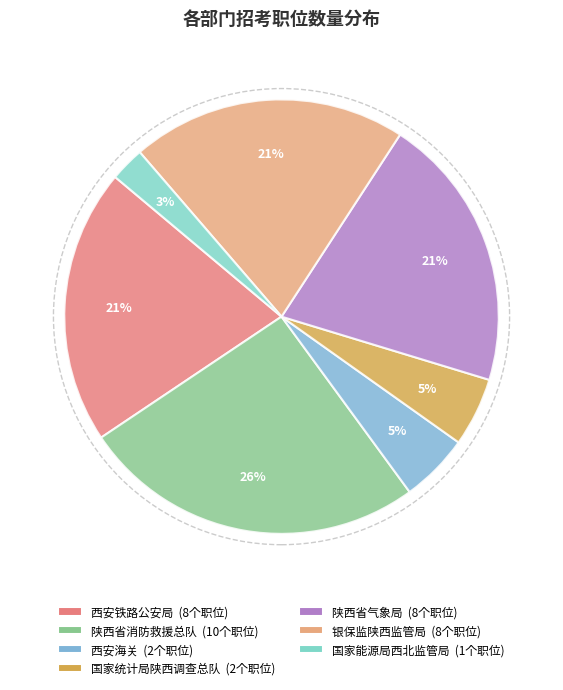

What is the smallest slice in the pie chart?

国家能源局西北监管局